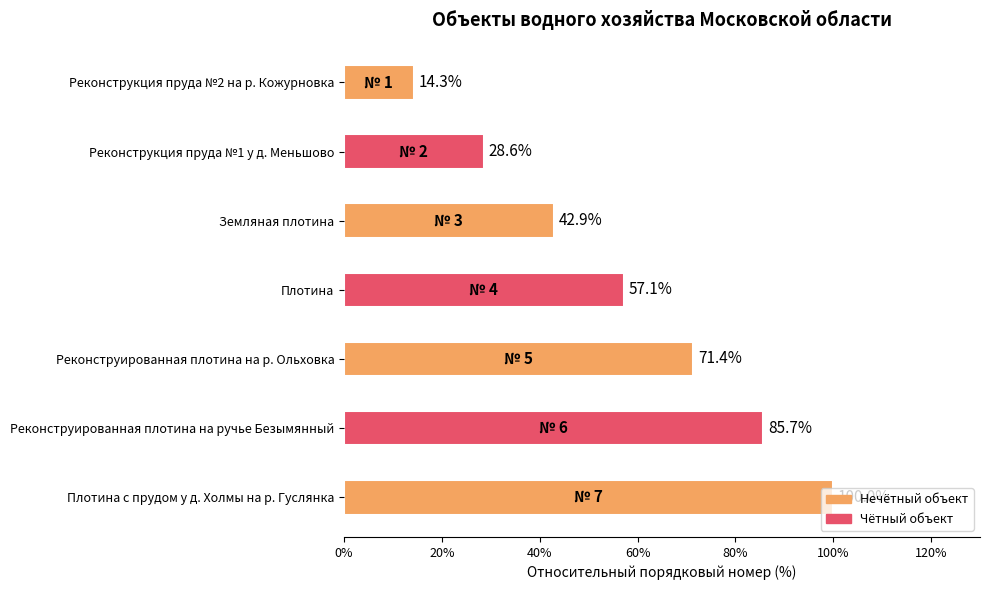

Which has a higher value, Реконструированная плотина на ручье Безымянный or Земляная плотина?

Реконструированная плотина на ручье Безымянный